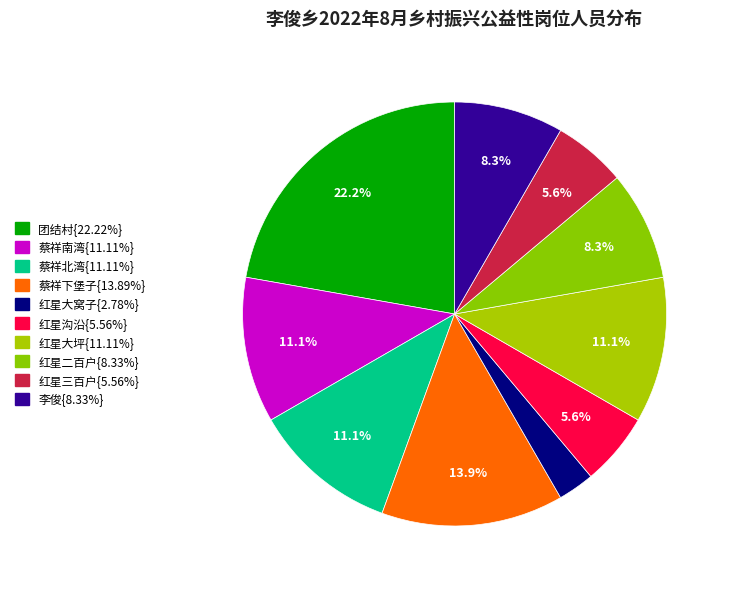

Count the number of slices in the pie.

10